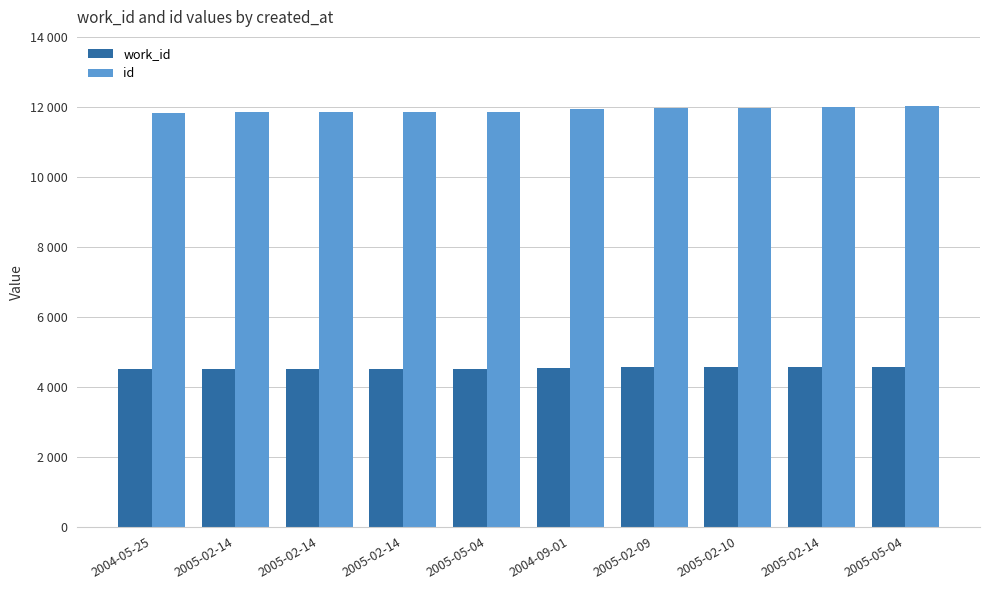

Is it true that id equals 11928 at 2004-09-01?

True